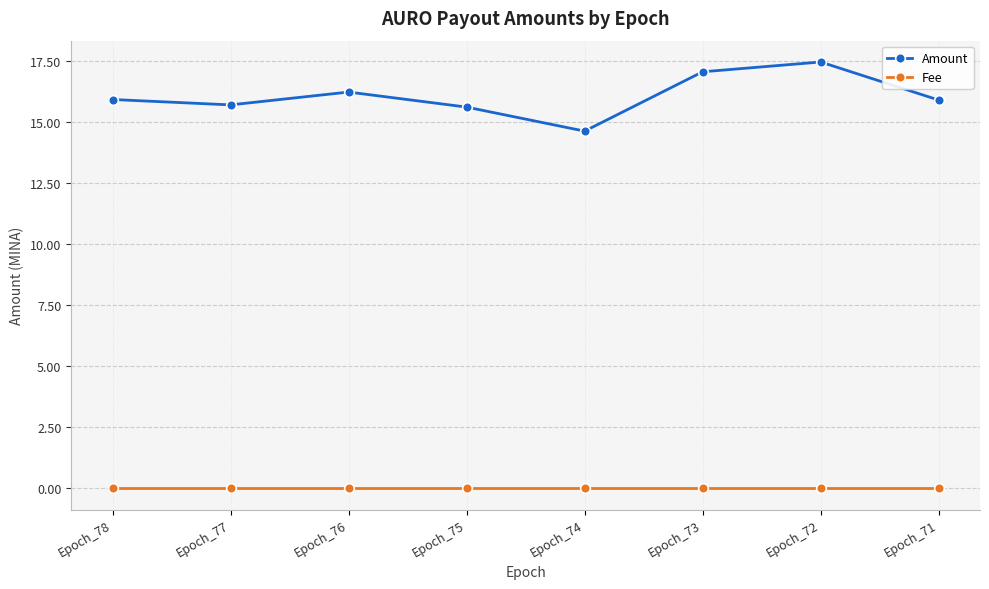

What is the greatest value displayed?

17.5